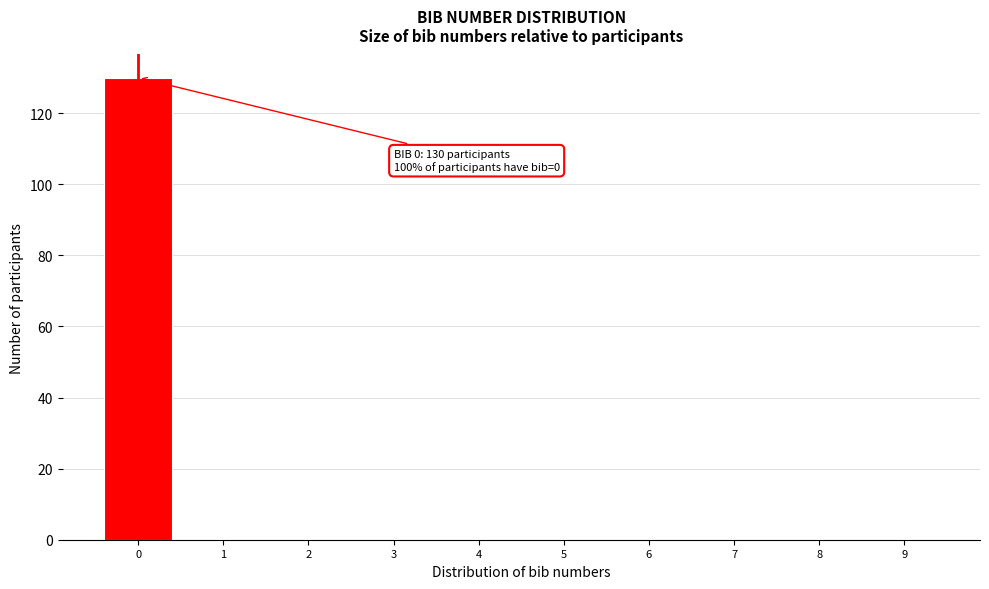

Which range on the x-axis has the tallest bar?

-0.5 to 0.5